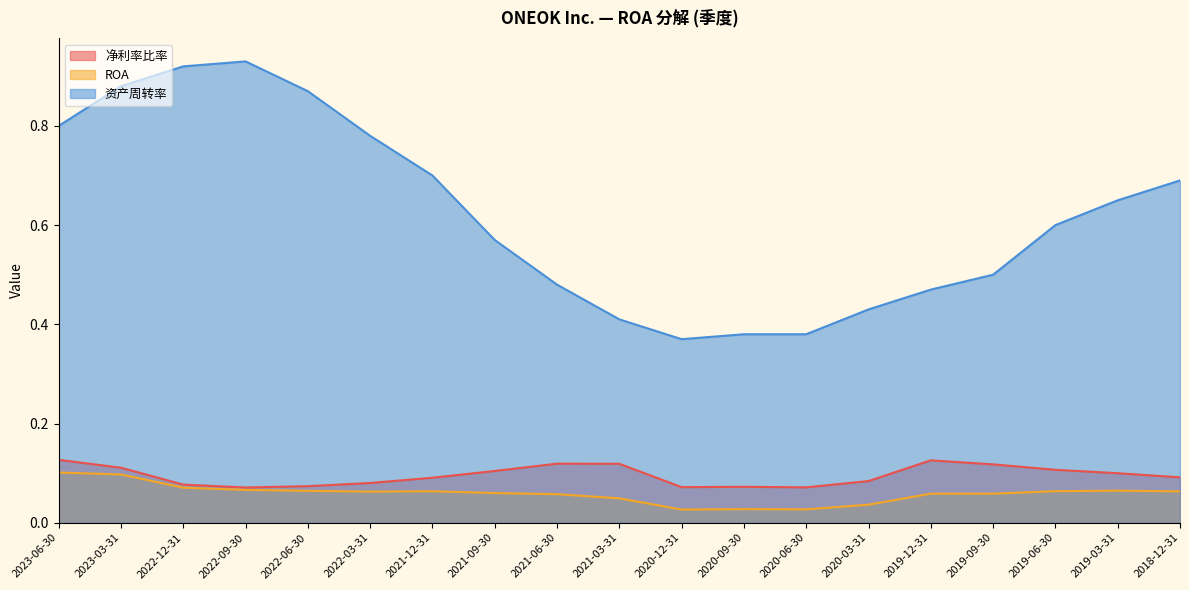

True or false: ROA has a value of 0.0 at 2022-03-31.

False